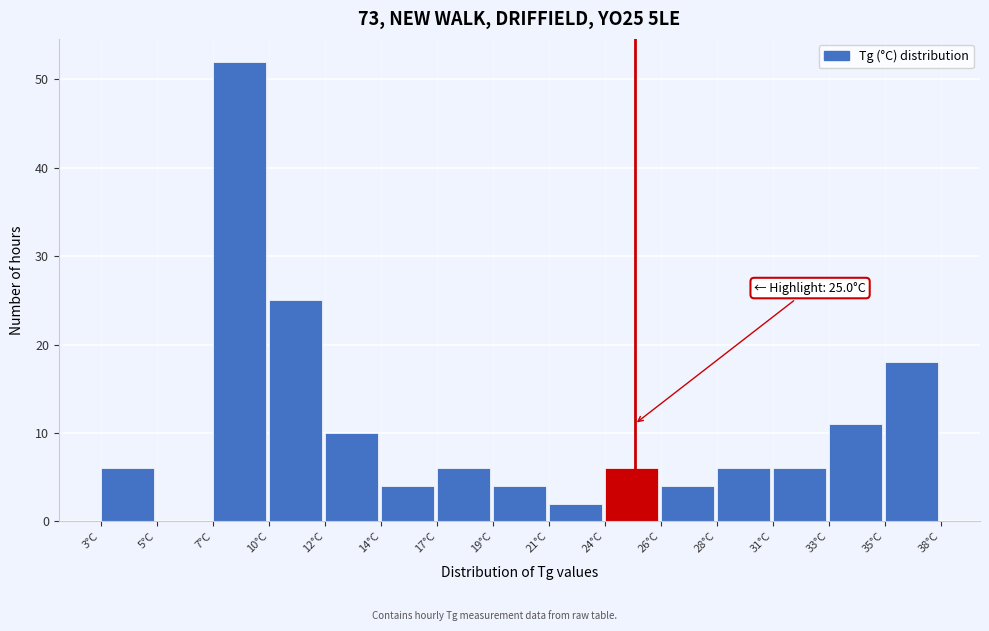

Reading left to right, extract all data points from this chart.

3°C=6	5°C=0	7°C=52	10°C=25	12°C=10	14°C=4	17°C=6	19°C=4	21°C=2	24°C=6	26°C=4	28°C=6	31°C=6	33°C=11	35°C=18